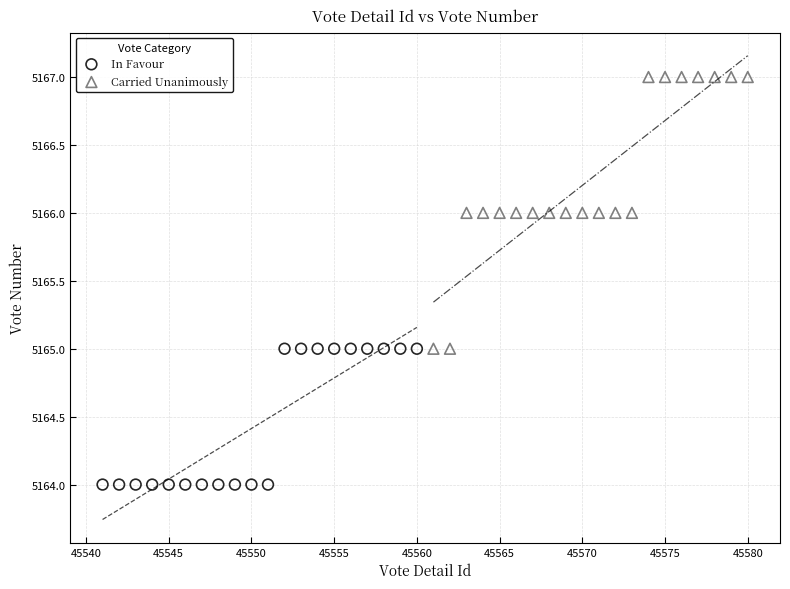

Which series contains the highest Y value?

Carried Unanimously